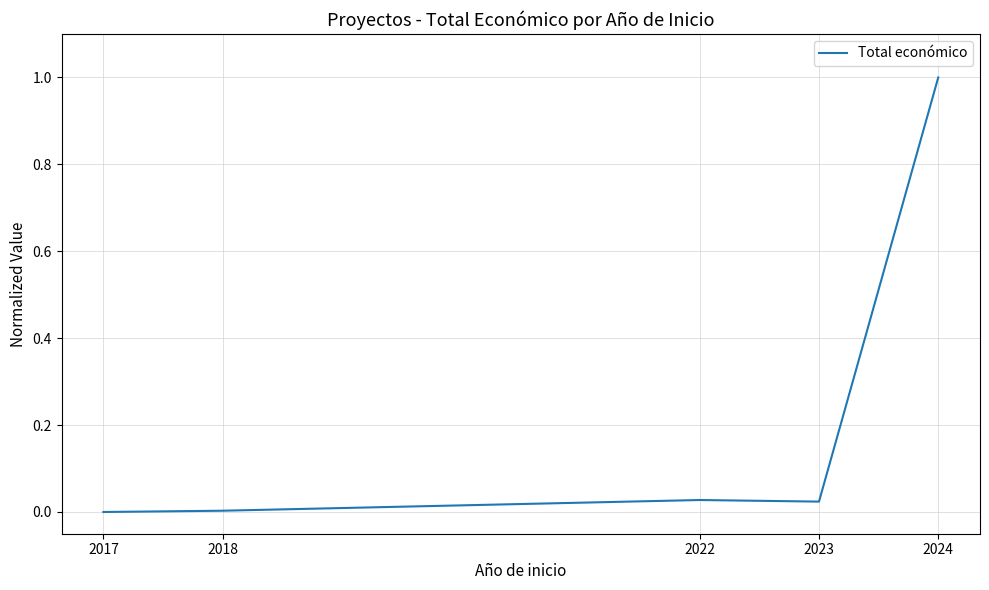

What is the greatest value displayed?

1.0